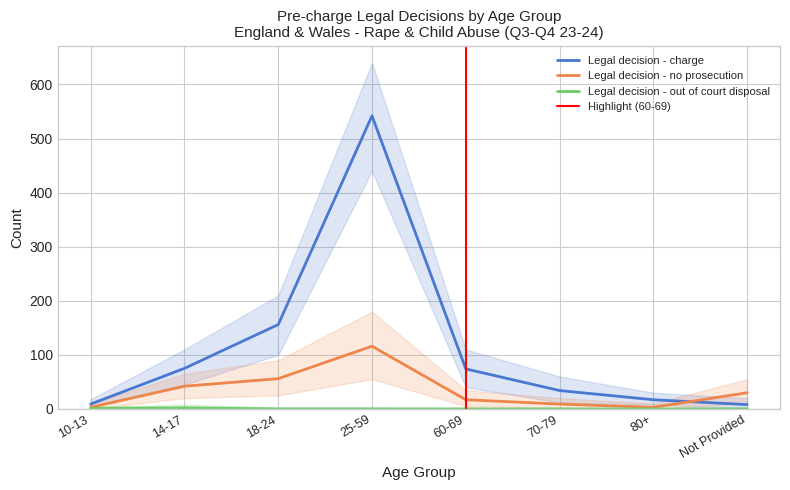

What is the sum of the Legal decision - no prosecution values at Not Provided and 60-69?

47